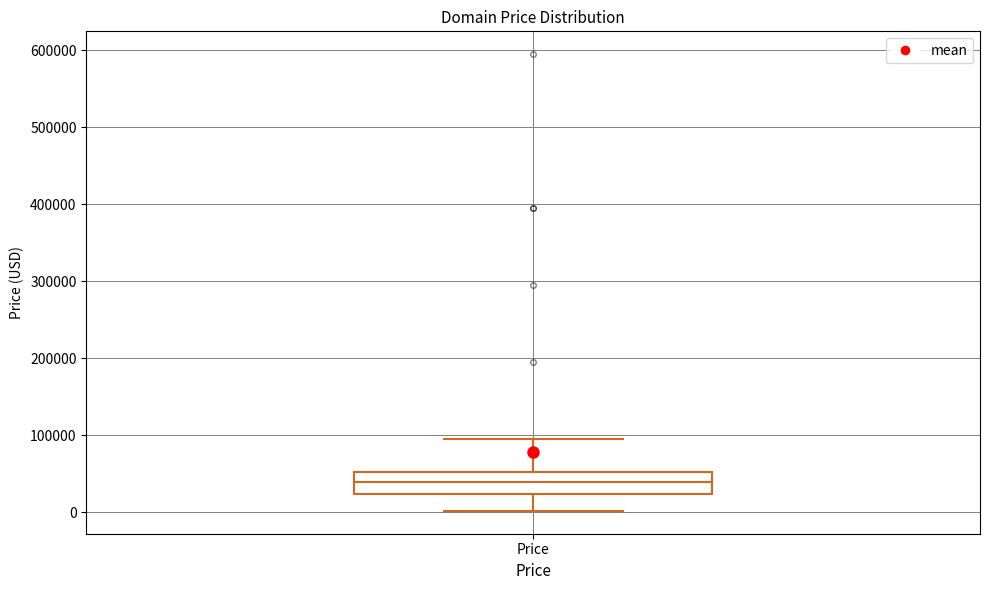

Transcribe this box plot: give where the median line is, the range the box spans, and where the two whiskers end, as read against the y-axis. The values are not printed on the chart, so give them approximately, as read against the axis.

median 40000, box 20000 to 50000, whiskers 0 to 90000